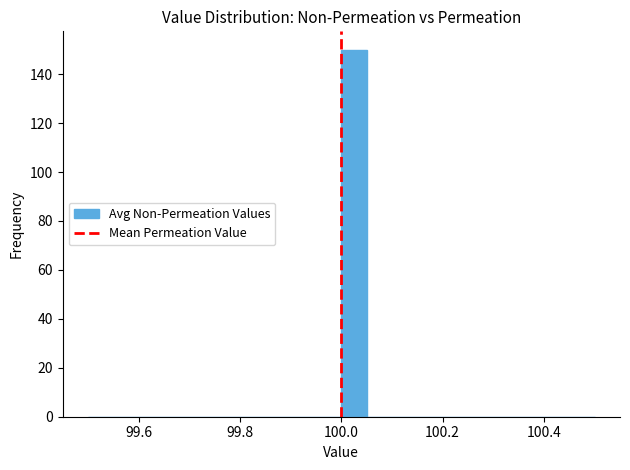

Around what value on the x-axis is the tallest bar? Give the approximate position of its centre, as read against the axis.

100.02